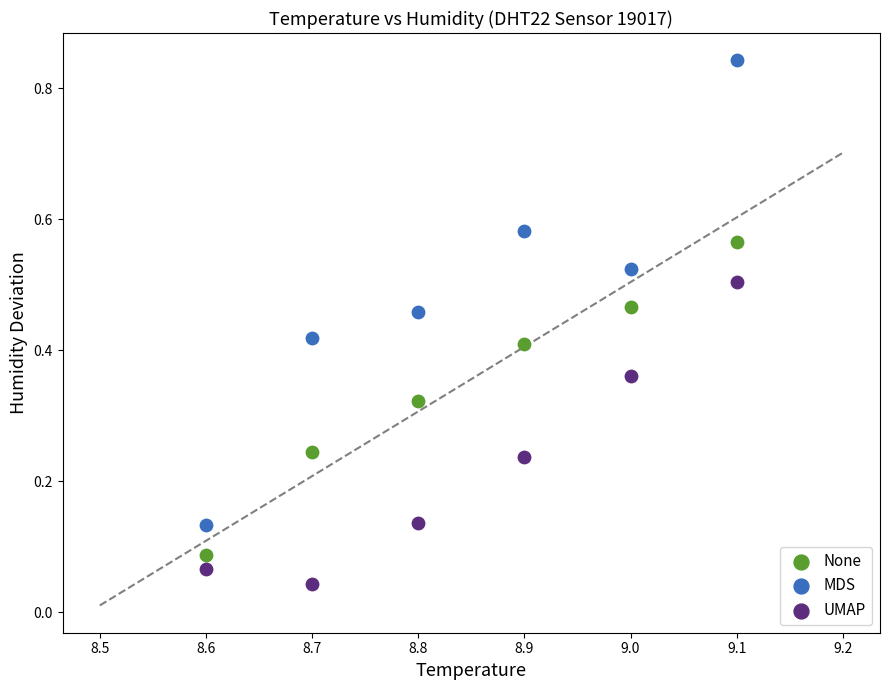

Which series reaches the maximum Y coordinate?

MDS